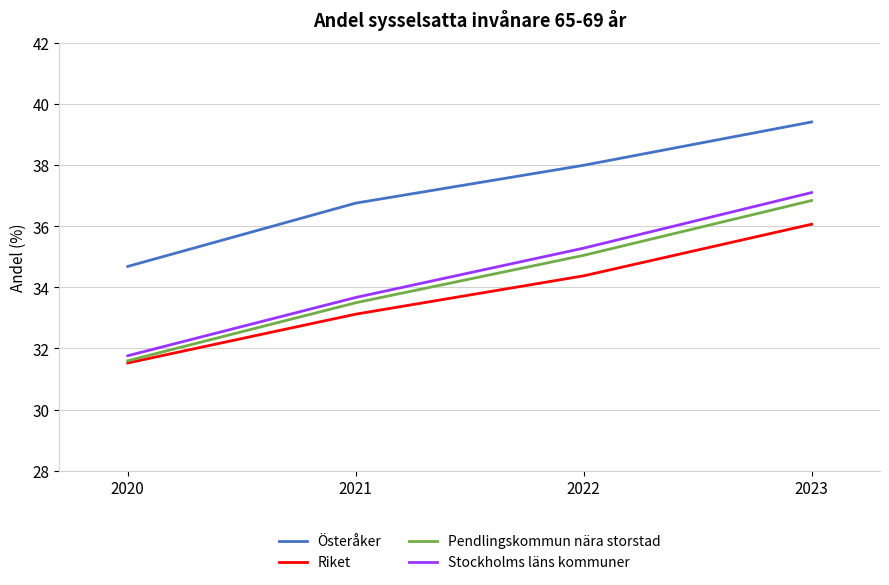

At which category is the sum across all series the highest?

2023